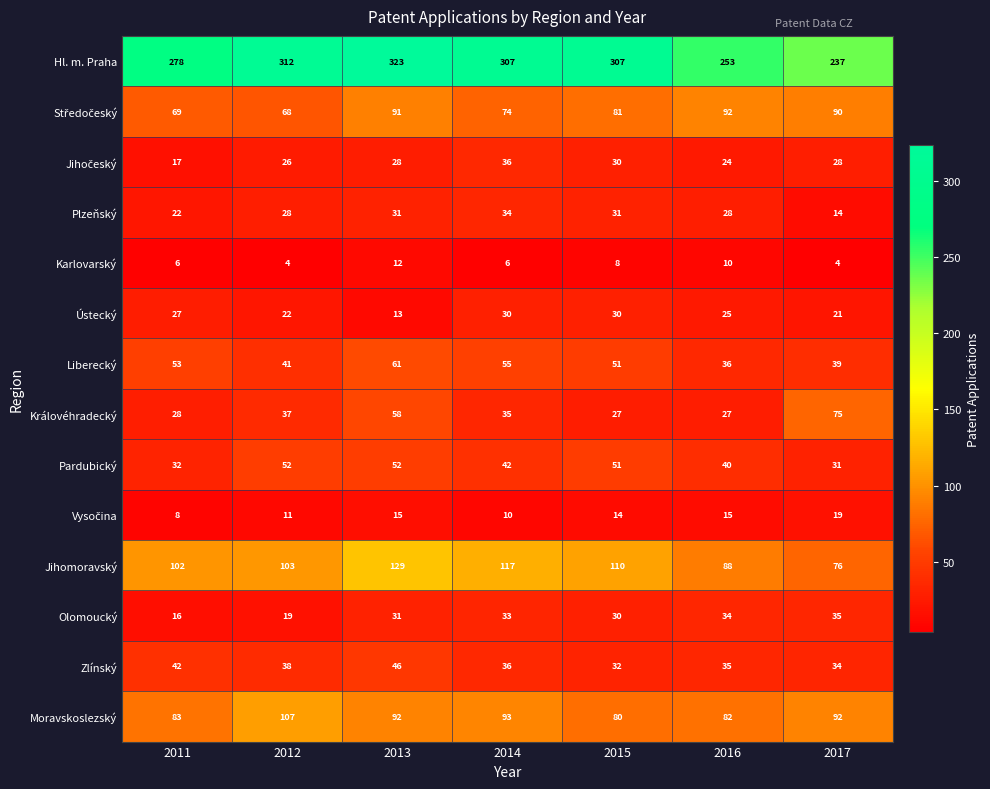

What is the lowest value of the Moravskoslezský series?

80